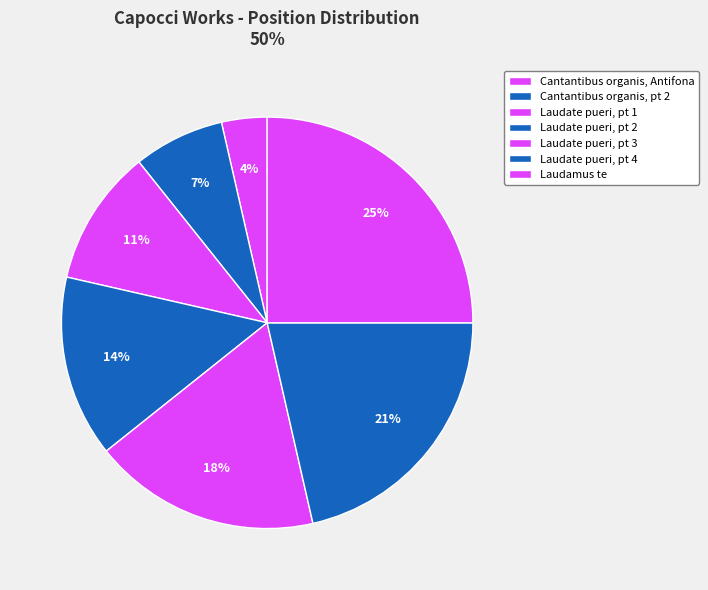

How many segments does this pie chart have?

7